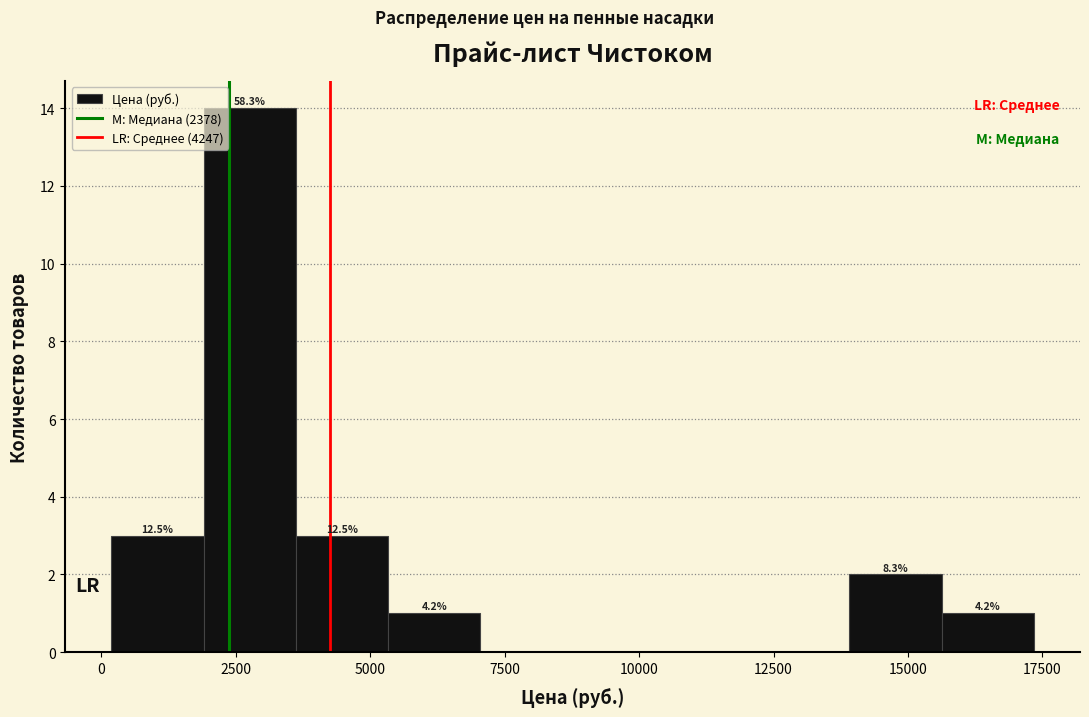

Around what value on the x-axis is the tallest bar? Give the approximate position of its centre, as read against the axis.

3000